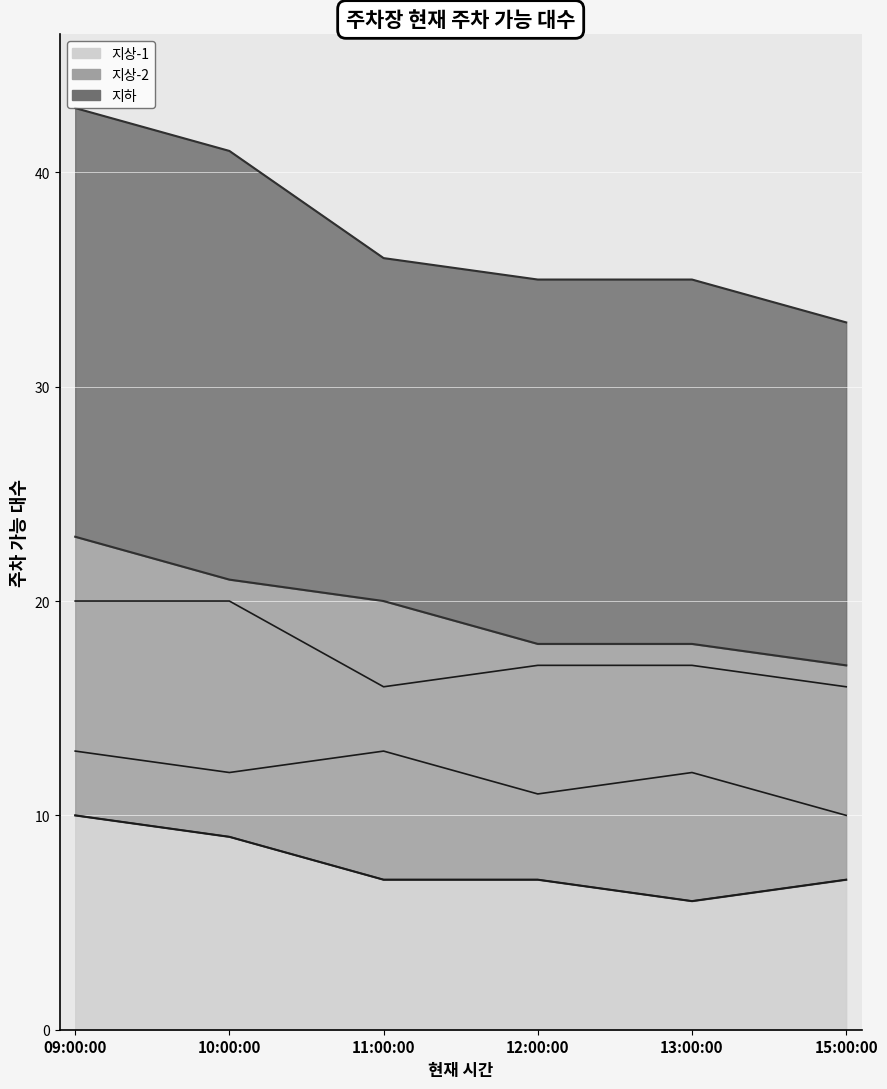

What value does the 지상-1 series have at 15:00:00?

7